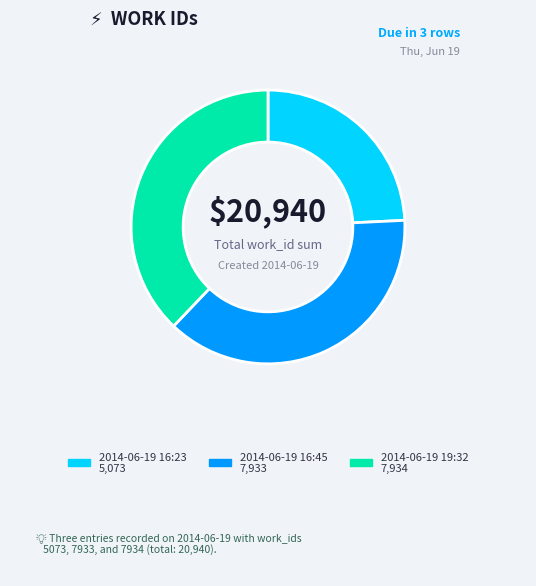

True or false: 2014-06-19 16:45 accounts for 49% of the total.

False